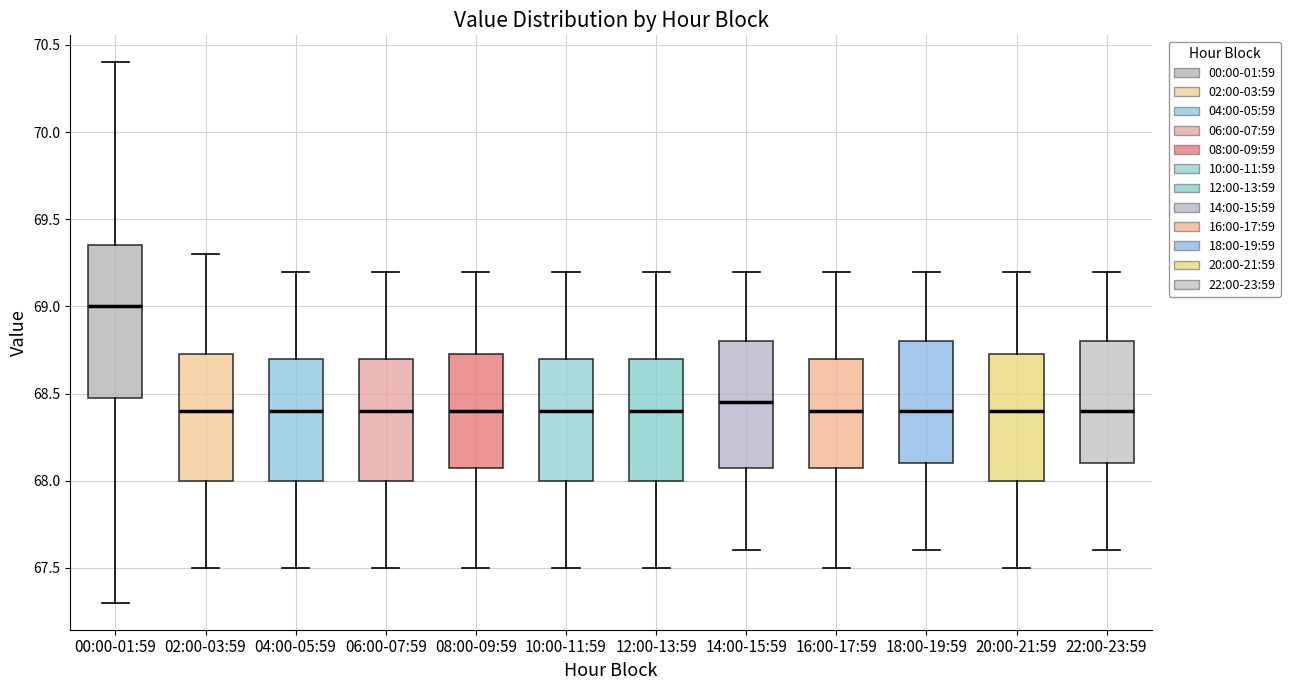

Reading left to right, transcribe this box plot: for each box, give where its median line is, the range the box spans, and where its two whiskers end, as read against the y-axis. The values are not printed on the chart, so give them approximately, as read against the axis.

00:00-01:59: median 69.00, box 68.50 to 69.35, whiskers 67.30 to 70.40
02:00-03:59: median 68.40, box 68.00 to 68.75, whiskers 67.50 to 69.30
04:00-05:59: median 68.40, box 68.00 to 68.70, whiskers 67.50 to 69.20
06:00-07:59: median 68.40, box 68.00 to 68.70, whiskers 67.50 to 69.20
08:00-09:59: median 68.40, box 68.10 to 68.75, whiskers 67.50 to 69.20
10:00-11:59: median 68.40, box 68.00 to 68.70, whiskers 67.50 to 69.20
12:00-13:59: median 68.40, box 68.00 to 68.70, whiskers 67.50 to 69.20
14:00-15:59: median 68.45, box 68.10 to 68.80, whiskers 67.60 to 69.20
16:00-17:59: median 68.40, box 68.10 to 68.70, whiskers 67.50 to 69.20
18:00-19:59: median 68.40, box 68.10 to 68.80, whiskers 67.60 to 69.20
20:00-21:59: median 68.40, box 68.00 to 68.75, whiskers 67.50 to 69.20
22:00-23:59: median 68.40, box 68.10 to 68.80, whiskers 67.60 to 69.20